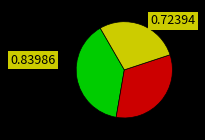

Is there a majority slice in this chart?

No